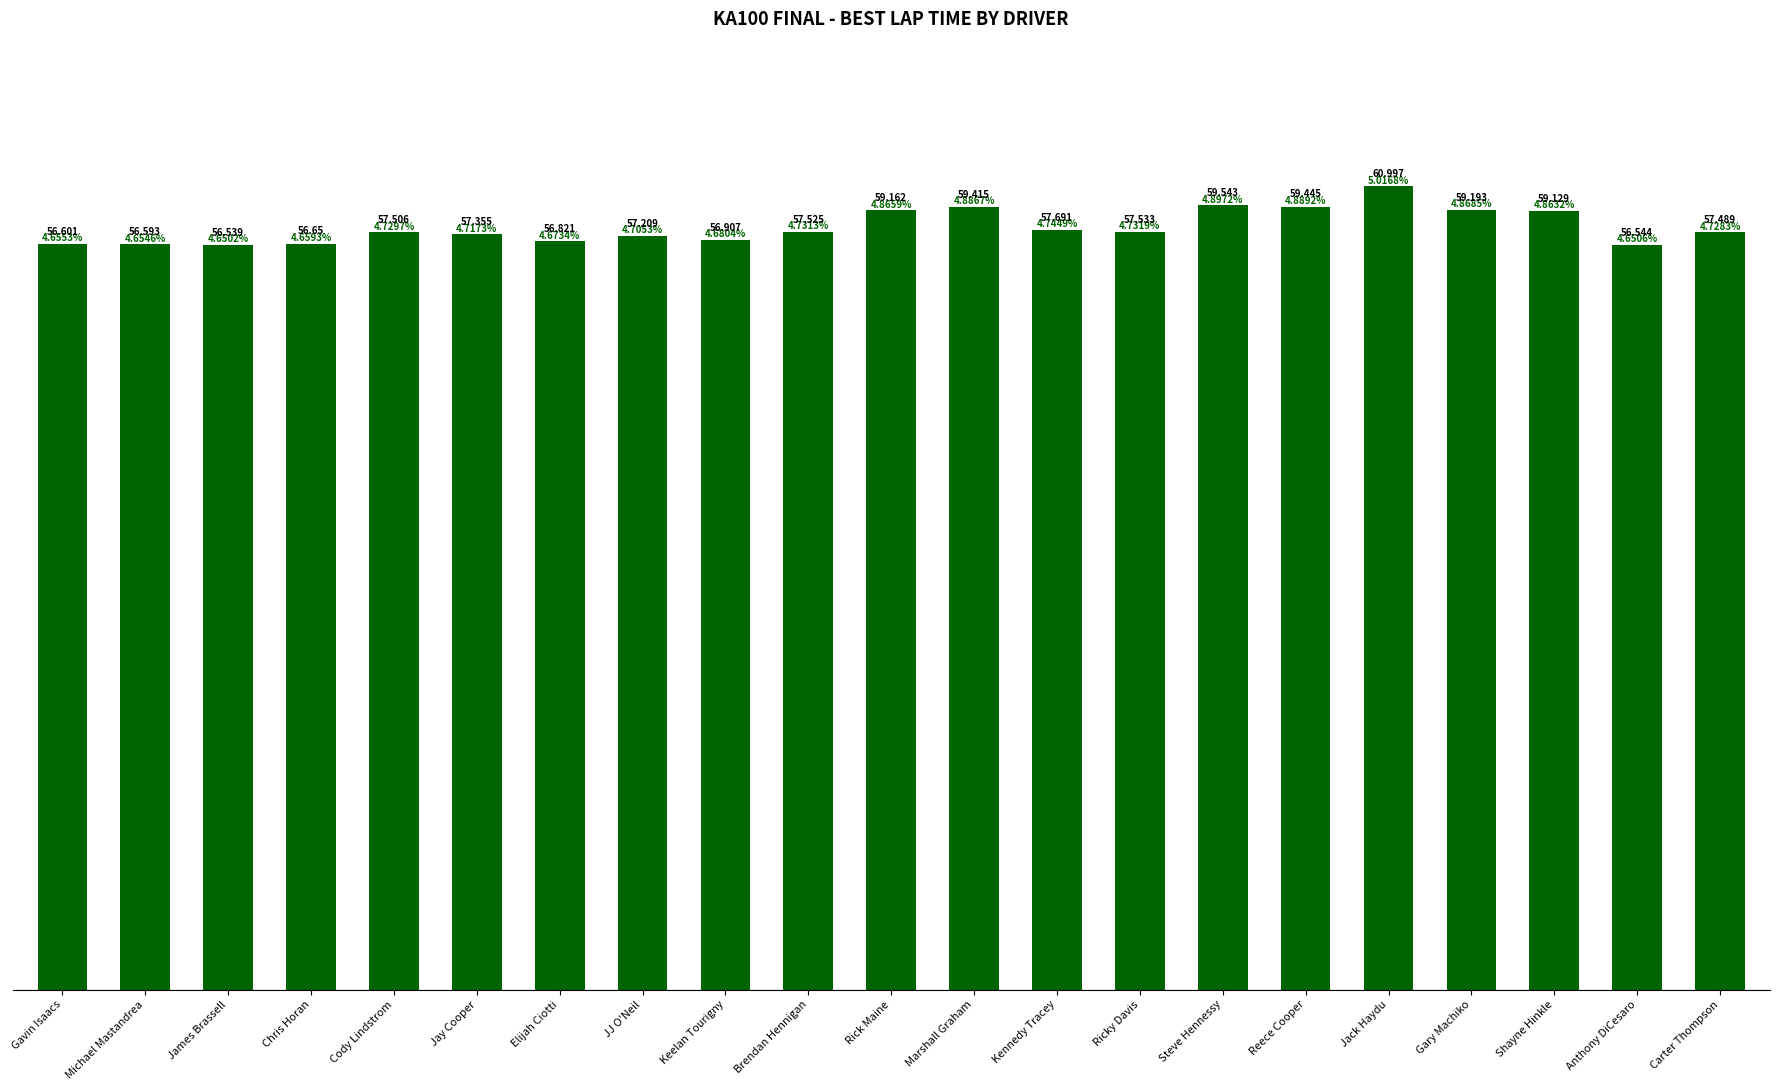

Is it true that the value at Jay Cooper is 57.4?

True